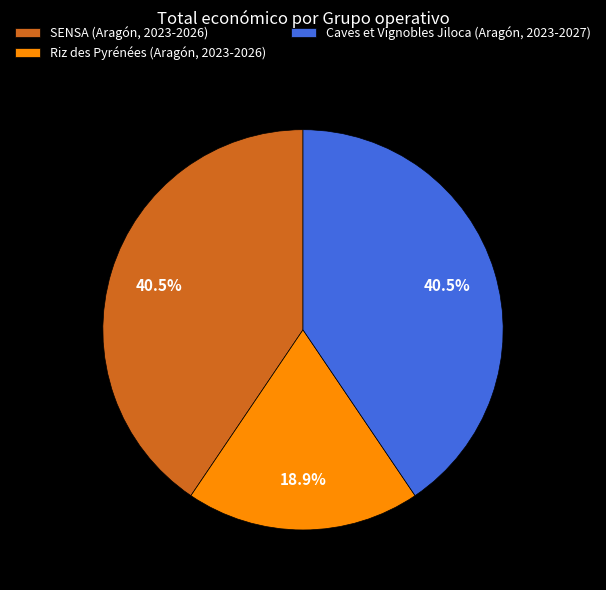

Which category has the smallest portion of the pie?

Riz des Pyrénées (Aragón, 2023-2026)